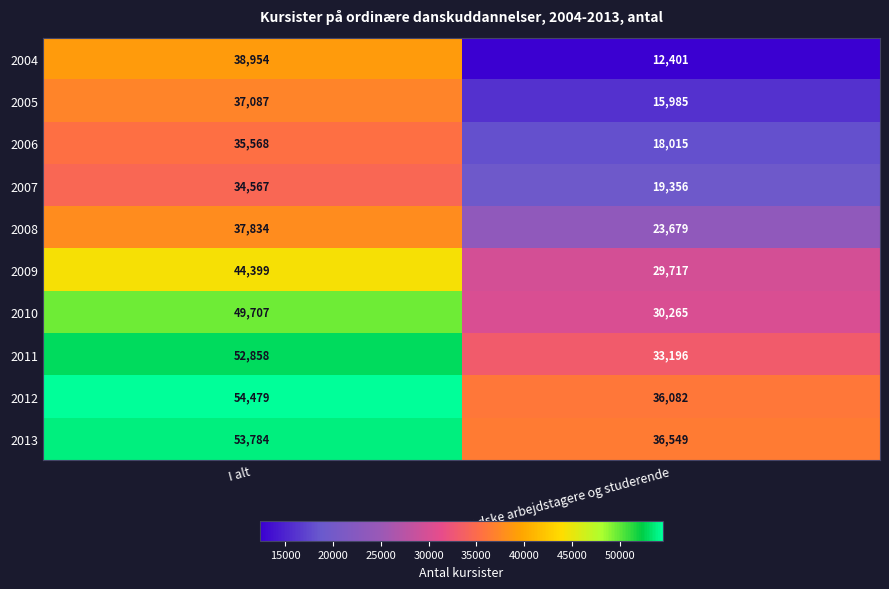

Read the 2008 value at I alt, to the nearest 10.

37830